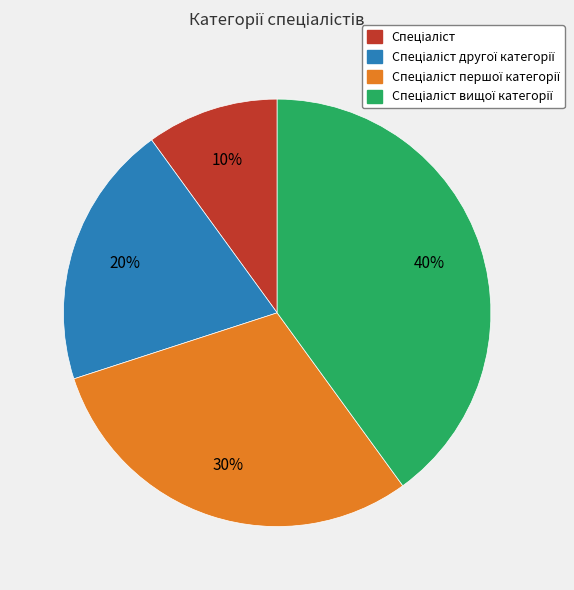

Does any single category account for the majority?

No